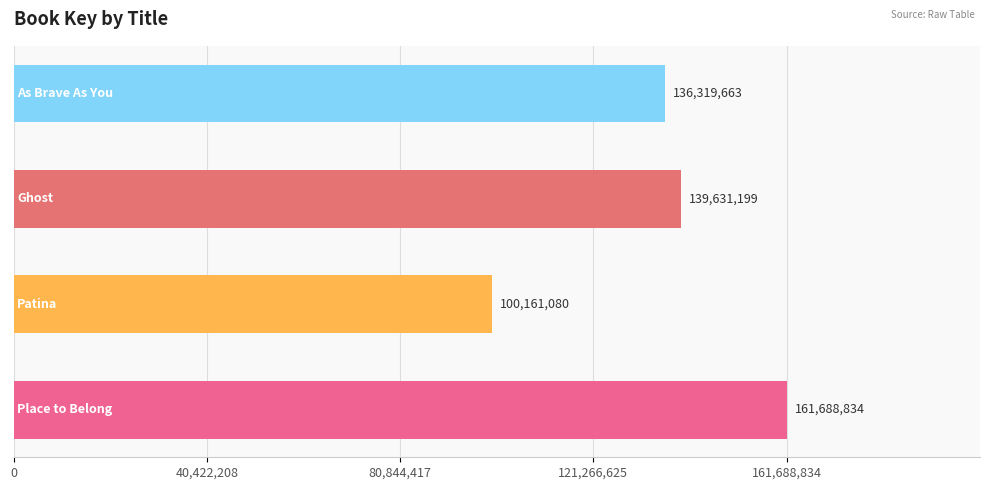

Rank the categories by value from highest to lowest.

Place to Belong, Ghost, As Brave As You, Patina